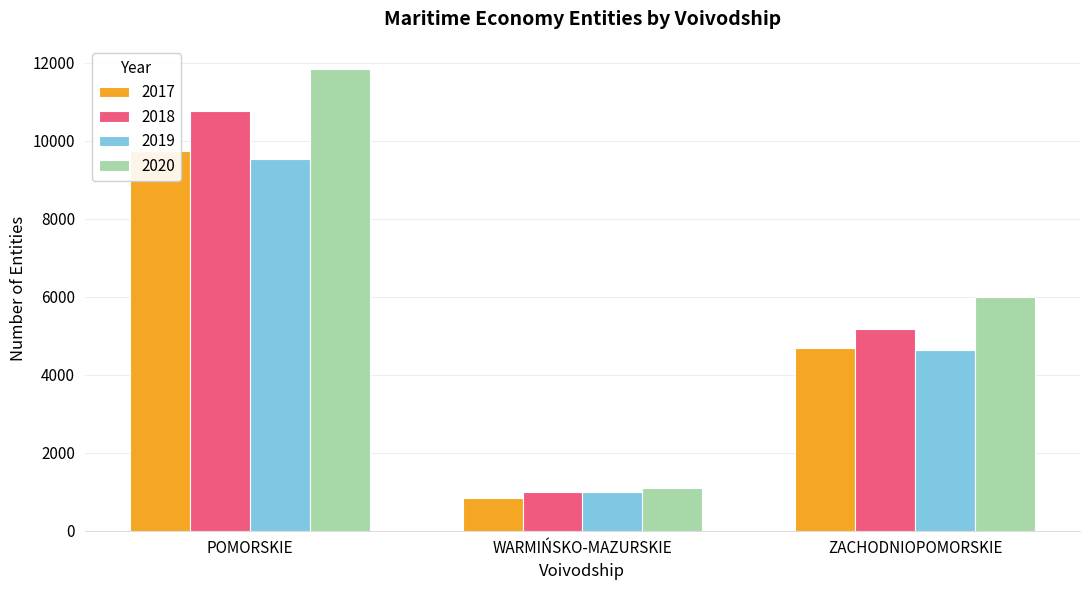

Which series has the largest total across all categories?

2020